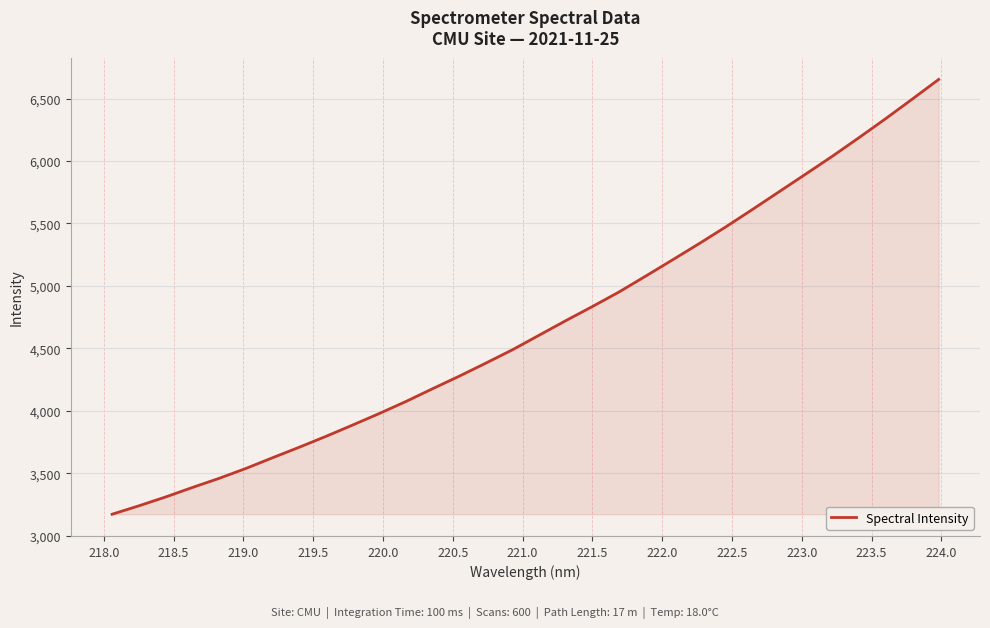

What is the smallest value displayed?

3171.8